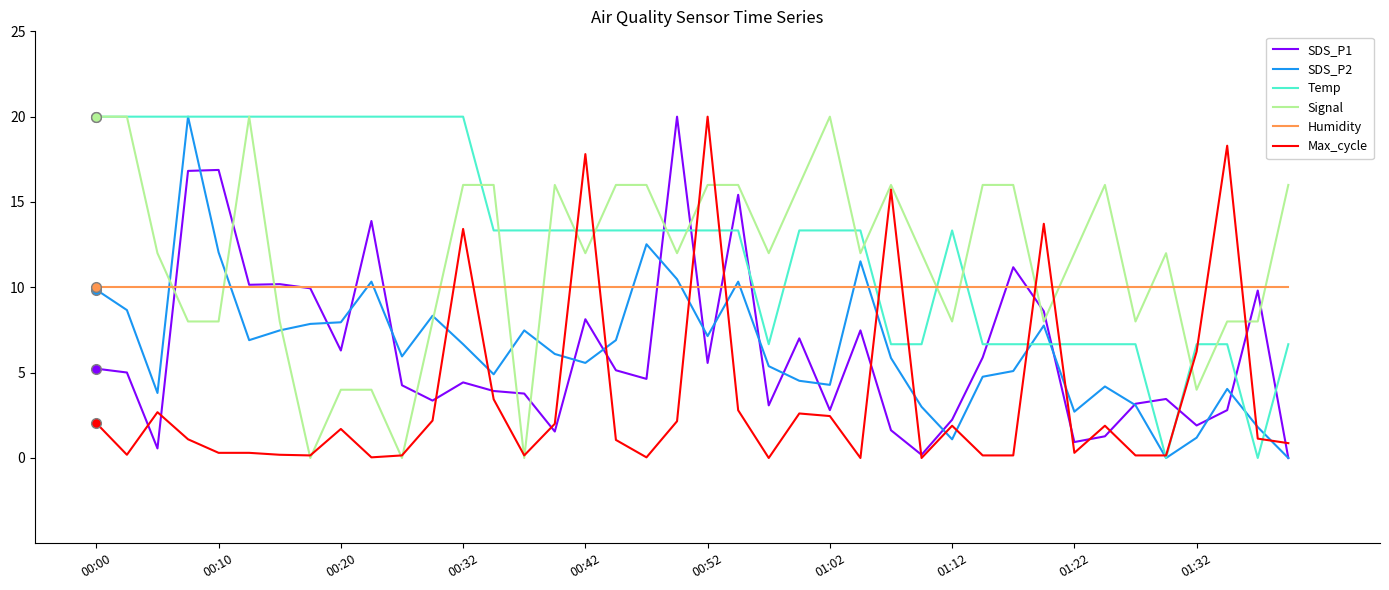

What is the maximum value for SDS_P1?

20.0